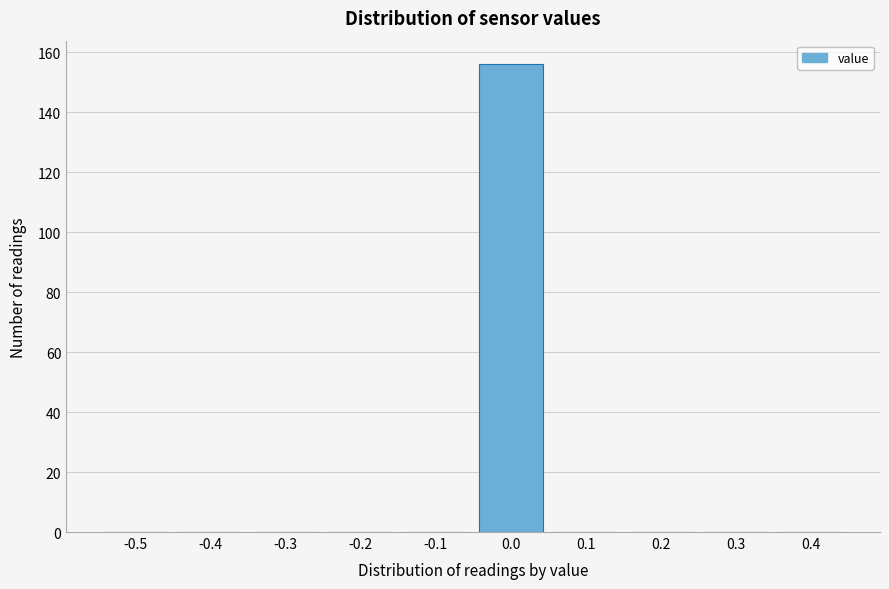

Reading right to left, extract all data points from this chart.

0.4=0	0.3=0	0.2=0	0.1=0	0.0=156	-0.1=0	-0.2=0	-0.3=0	-0.4=0	-0.5=0